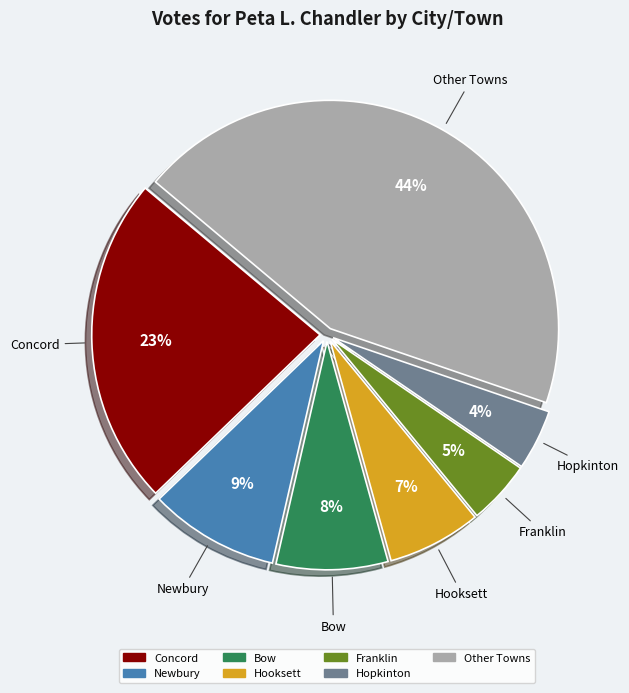

How many segments does this pie chart have?

7